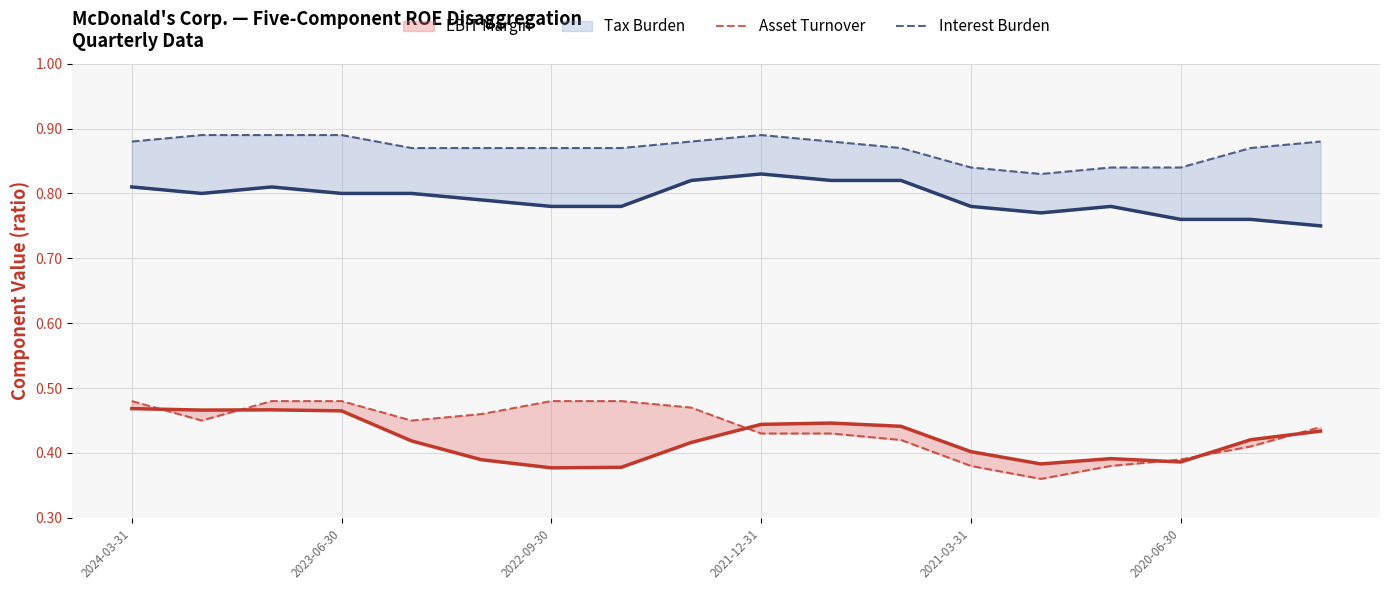

True or false: Tax Burden and Asset Turnover intersect in this chart.

False